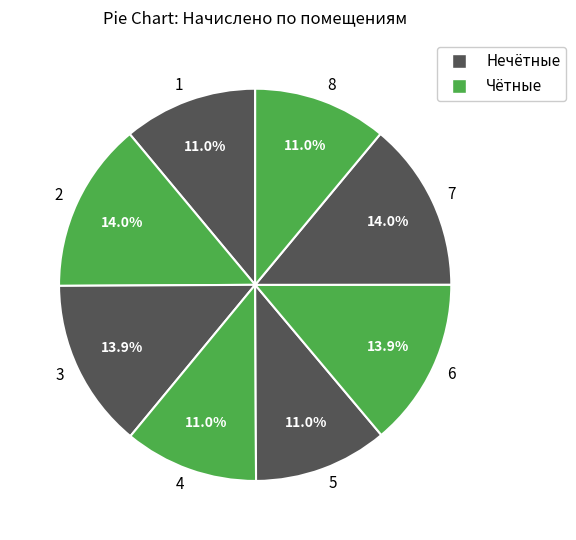

Does any single category account for the majority?

No